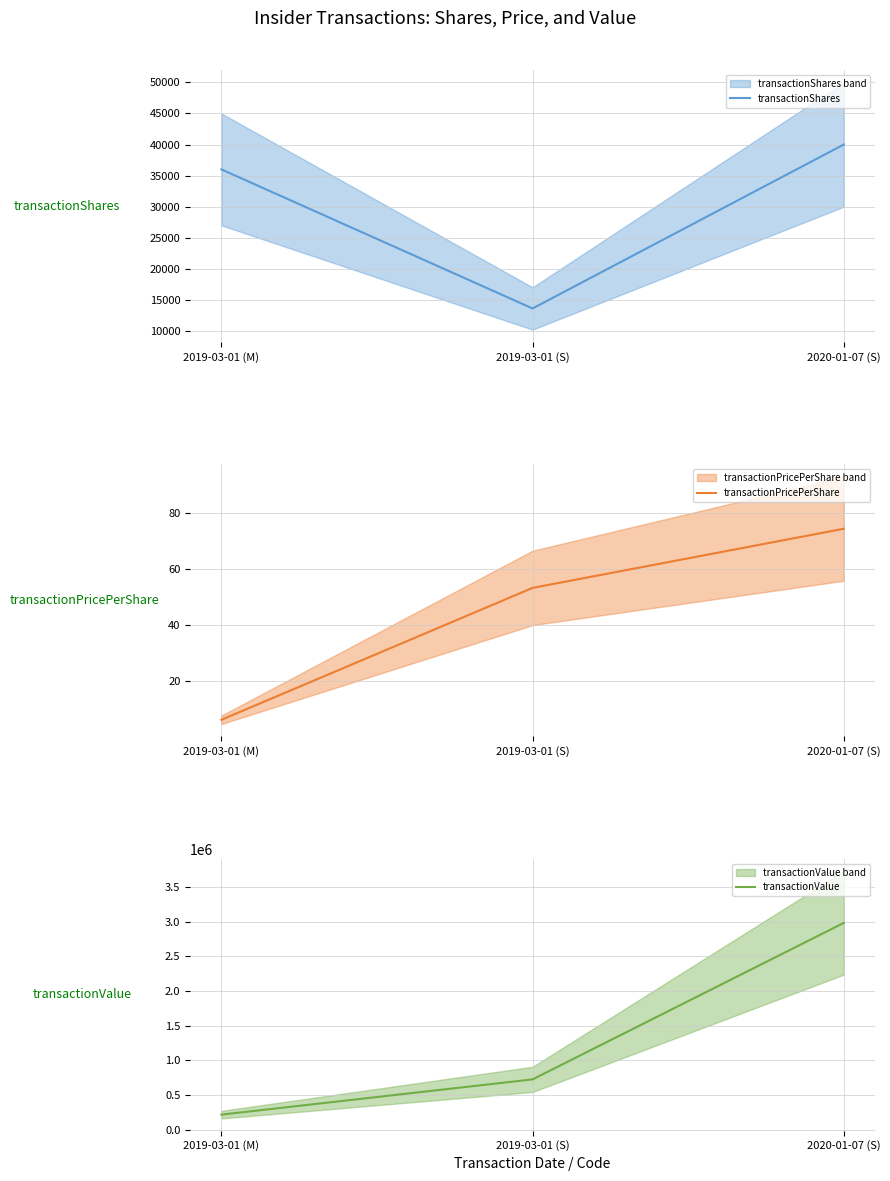

Is it true that transactionPricePerShare equals 6.1 at 2019-03-01 (M)?

True